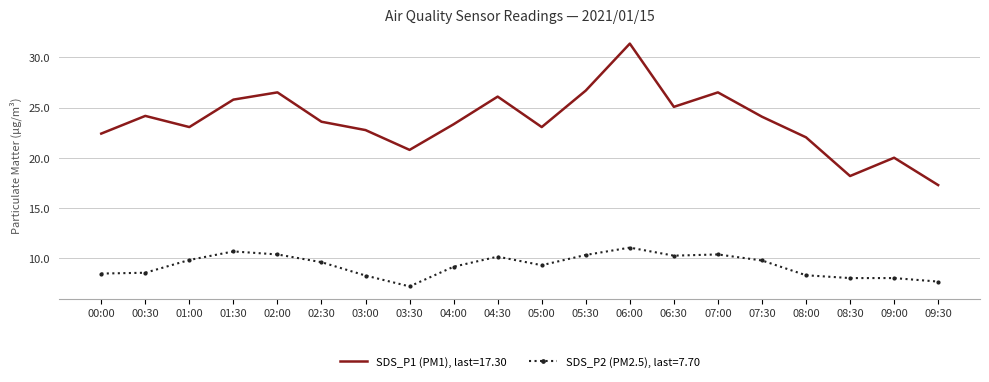

The value of SDS_P2 (PM2.5), last=7.70 at 07:00 is 17.7. True or false?

False